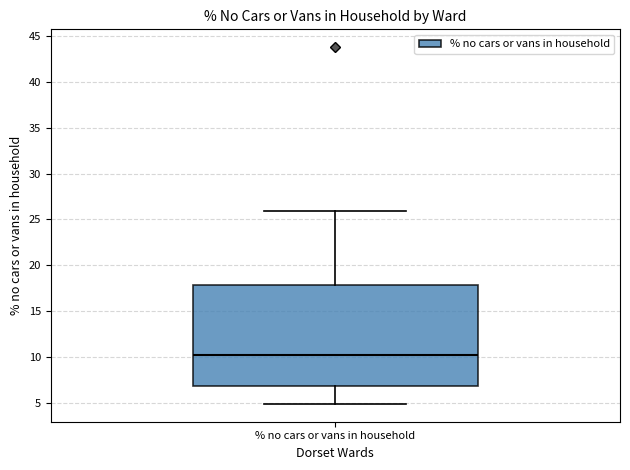

Read this box plot against the y-axis: the position of the median line, the range covered by the box, and the ends of both whiskers. The values are not printed on the chart, so give them approximately, as read against the axis.

median 10.5, box 7.0 to 18.0, whiskers 5.0 to 26.0